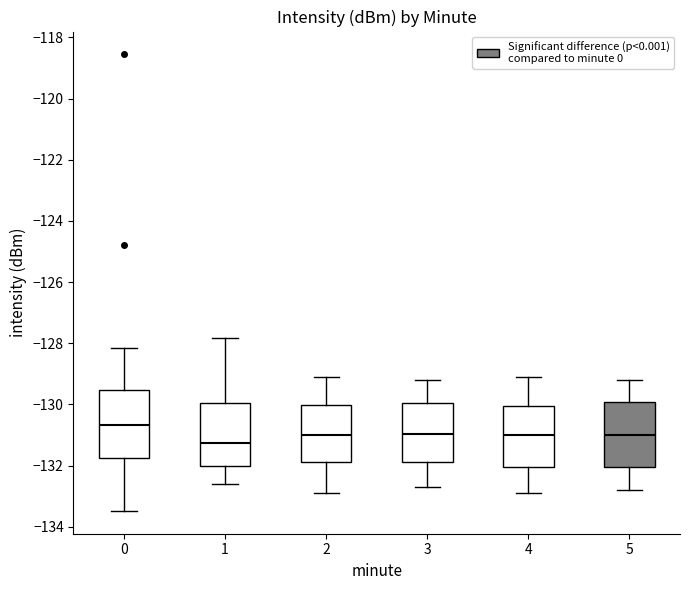

Where does the median line of the box at x = 3 sit on the y-axis? The values are not printed on the chart, so give them approximately, as read against the axis.

-131.0